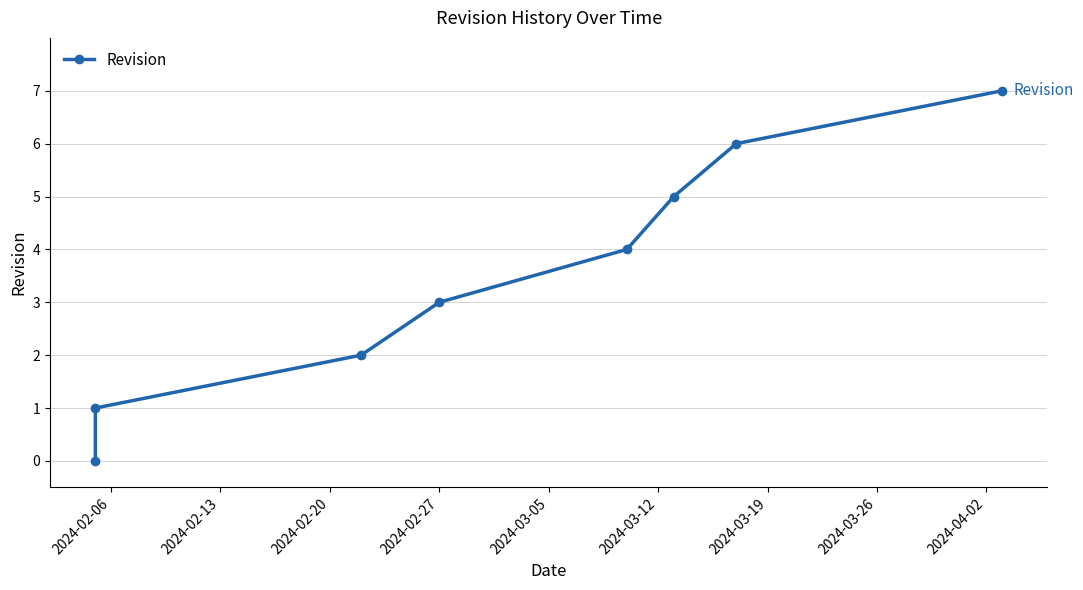

True or false: the data shows 3 at 2024-02-20.

False